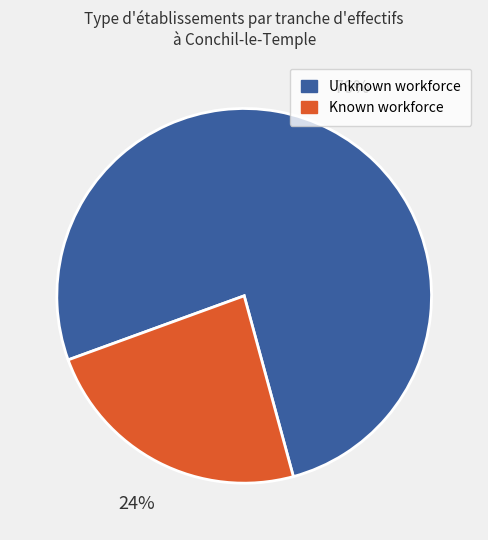

Approximately how many times larger is the value at Known workforce compared to Unknown workforce?

0.3